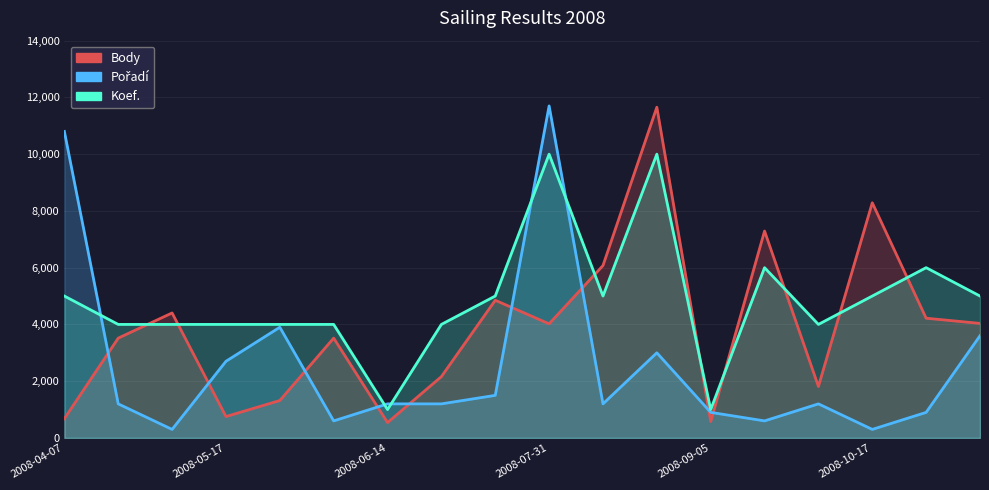

How many lines are shown in the chart?

3